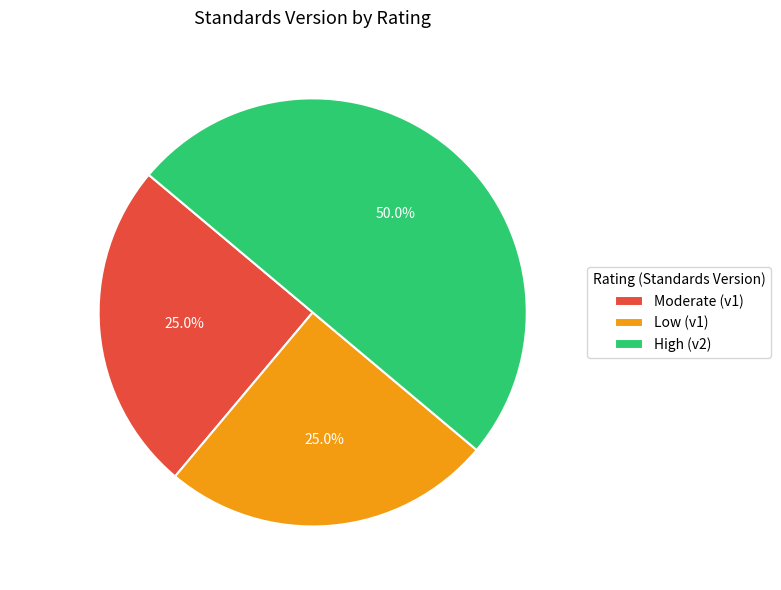

What is the largest slice in the pie chart?

High